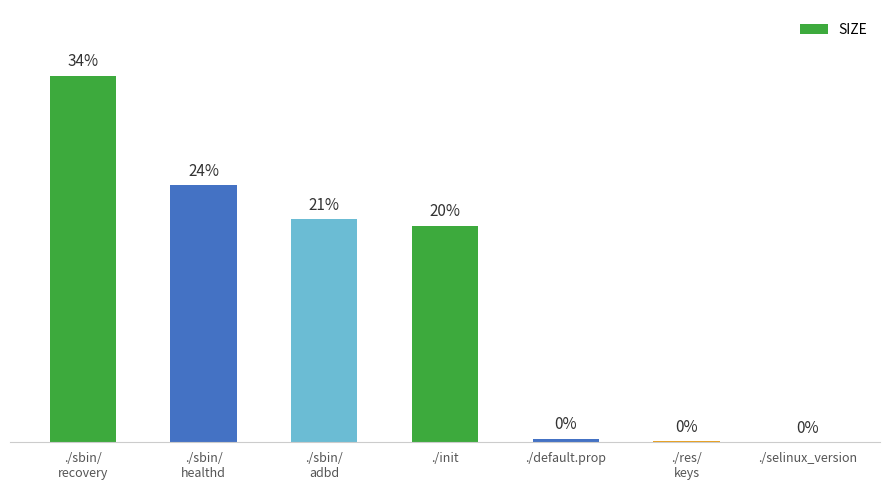

Are the bars horizontal?

No